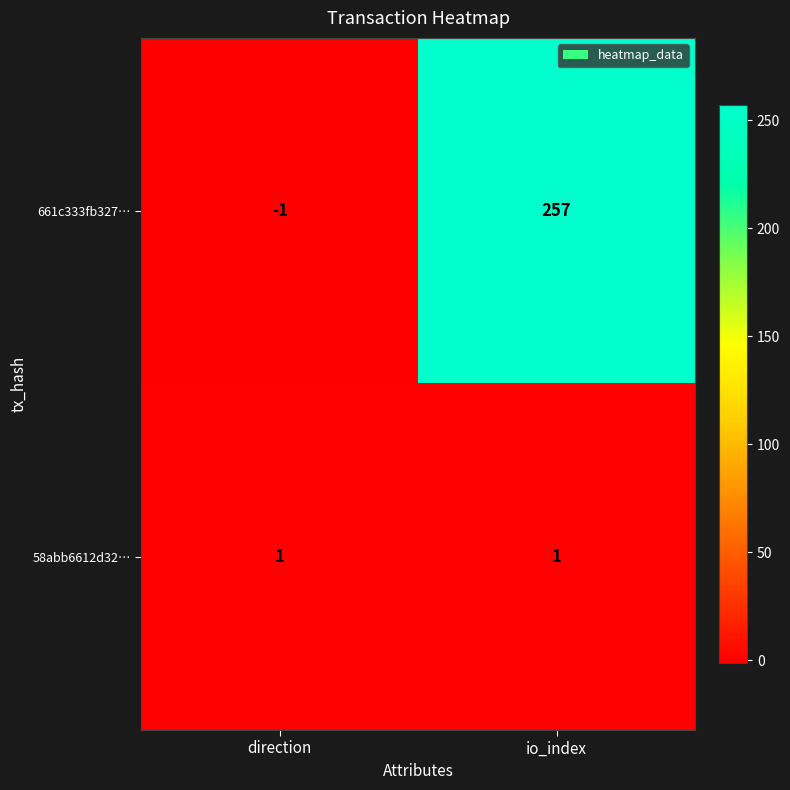

At which category is the sum across all series the highest?

io_index